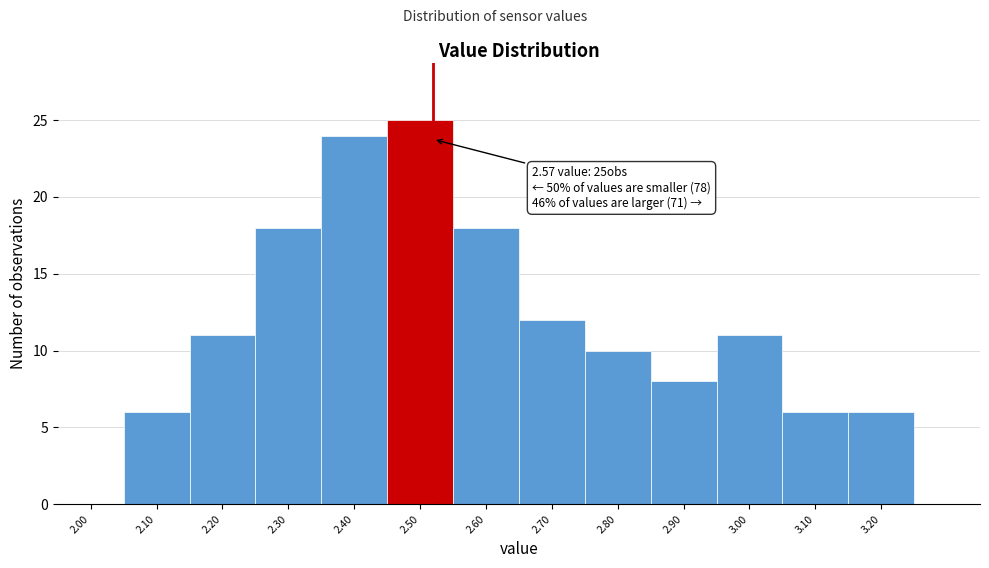

Reading left to right, extract all data points from this chart.

2.00=0	2.10=6	2.20=11	2.30=18	2.40=24	2.50=25	2.60=18	2.70=12	2.80=10	2.90=8	3.00=11	3.10=6	3.20=6